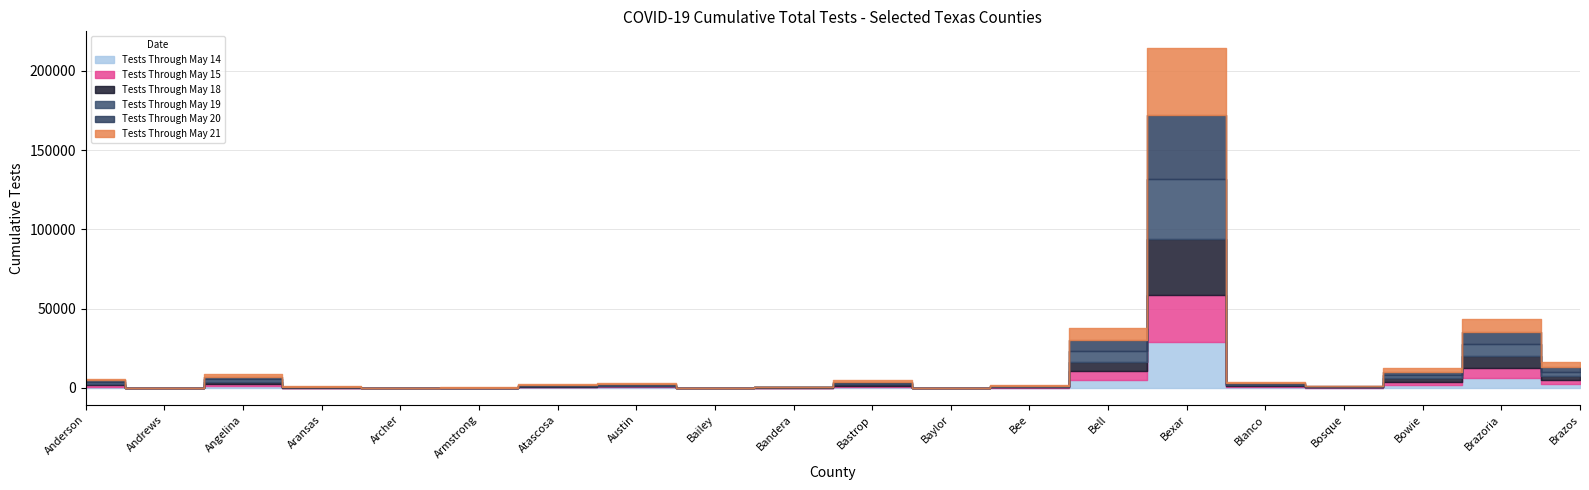

At how many categories does at least one series exceed 38871?

1